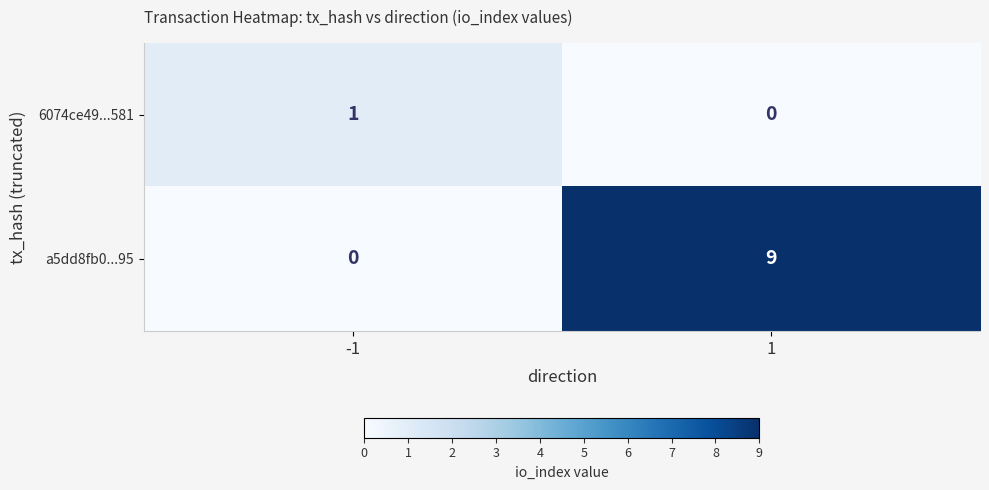

What is the total value across all series at -1?

1